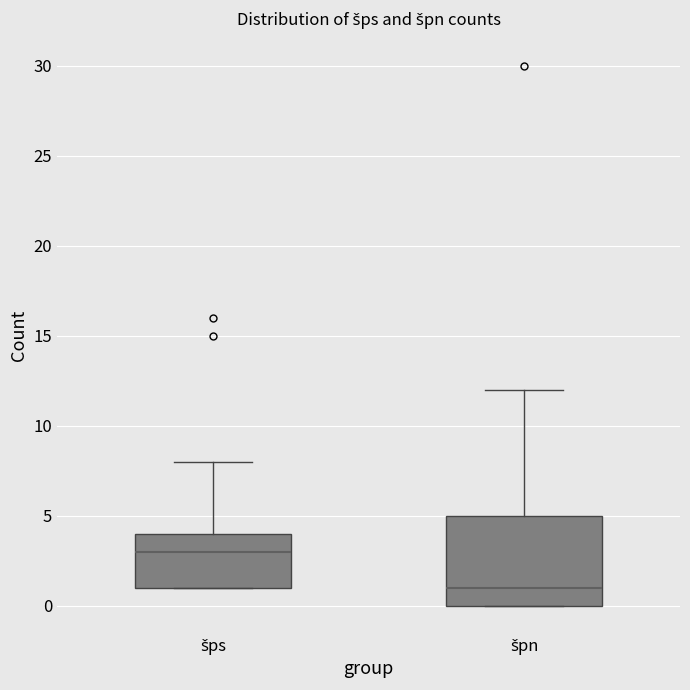

Reading left to right, transcribe this box plot: for each box, give where its median line is, the range the box spans, and where its two whiskers end, as read against the y-axis. The values are not printed on the chart, so give them approximately, as read against the axis.

šps: median 3, box 1 to 4, whiskers 1 to 8
špn: median 1, box 0 to 5, whiskers 0 to 12